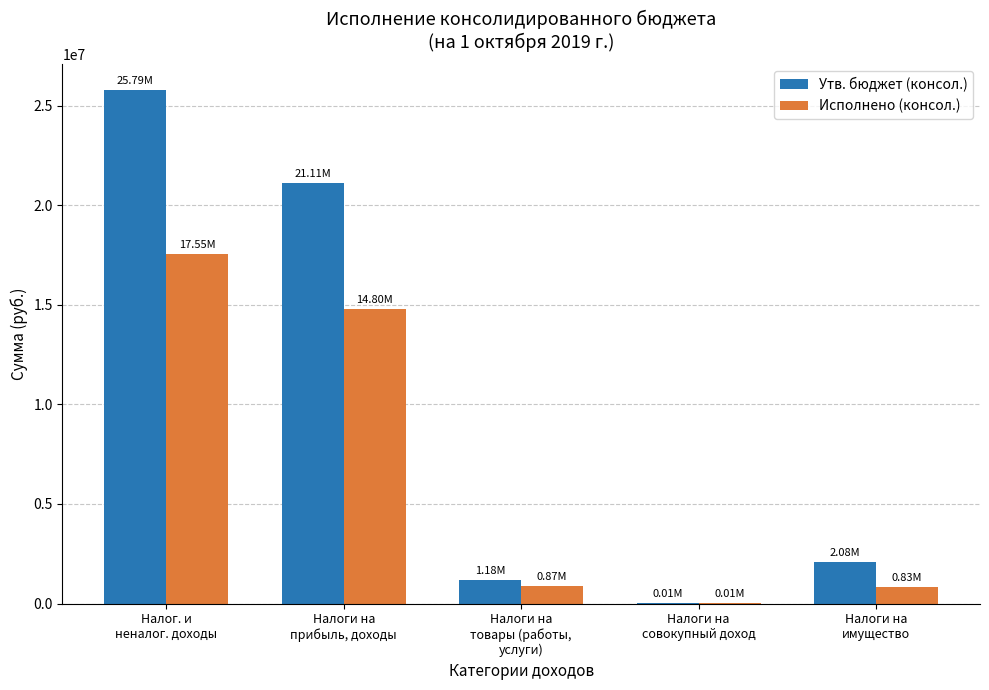

What is the sum of all Утв. бюджет (консол.) values?

50156254.6